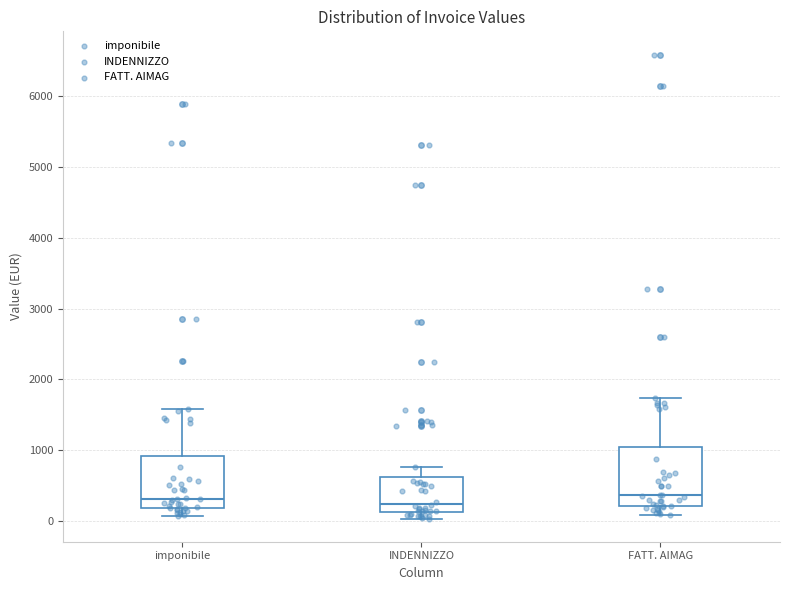

Comparing the boxes themselves (not the whiskers), which one is the tallest?

FATT. AIMAG